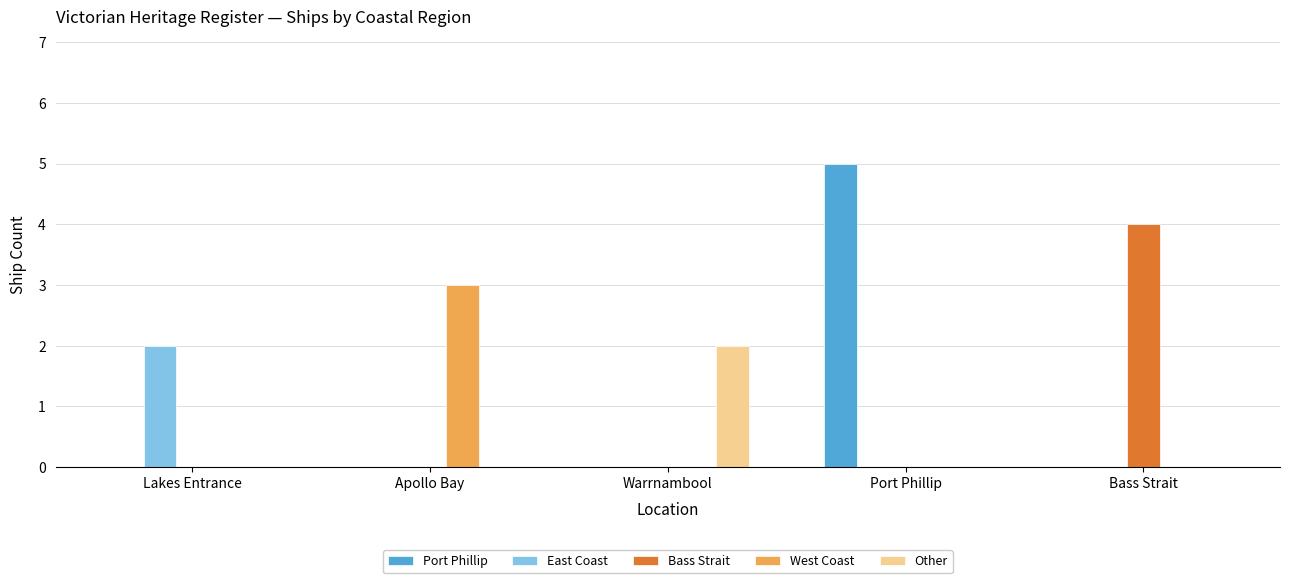

At which category is the sum across all series the highest?

Port Phillip